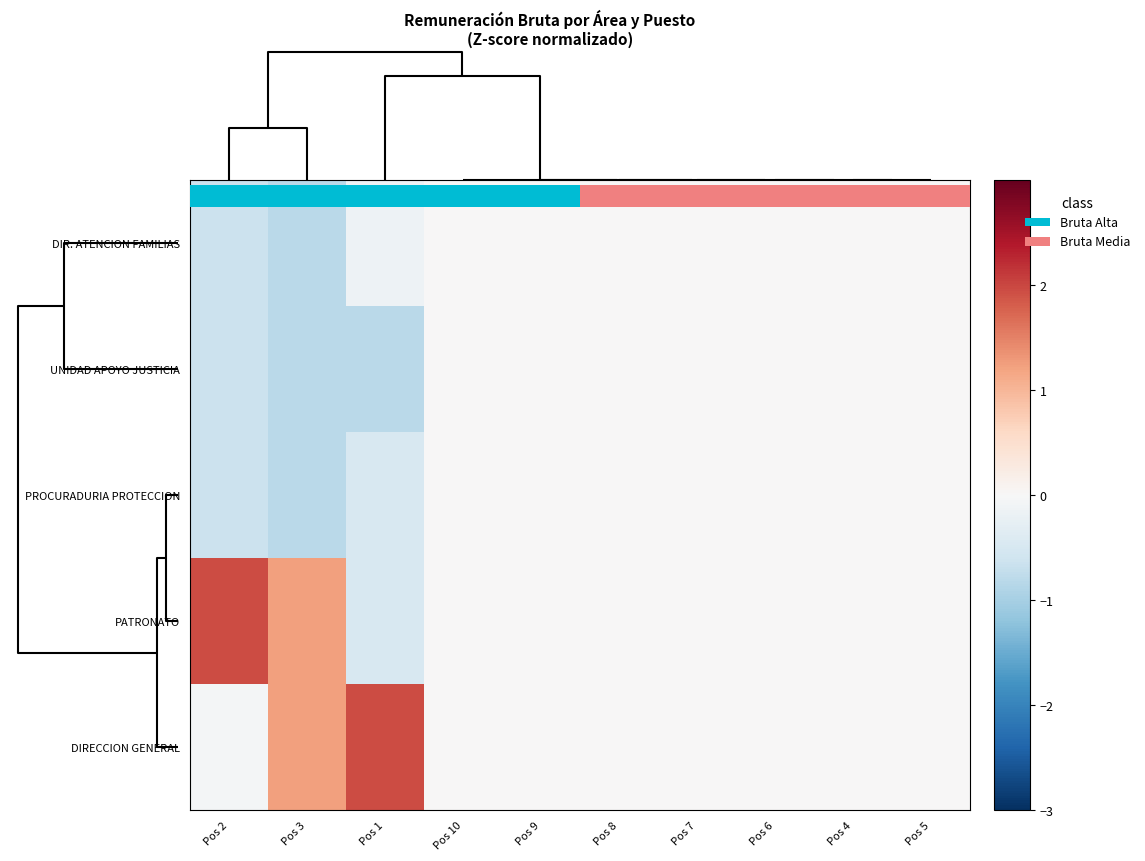

What is the maximum value shown in the chart?

2.0